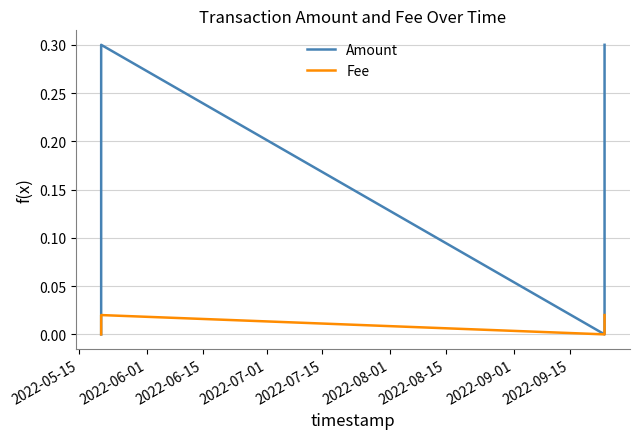

Does the chart have visible grid lines?

Yes